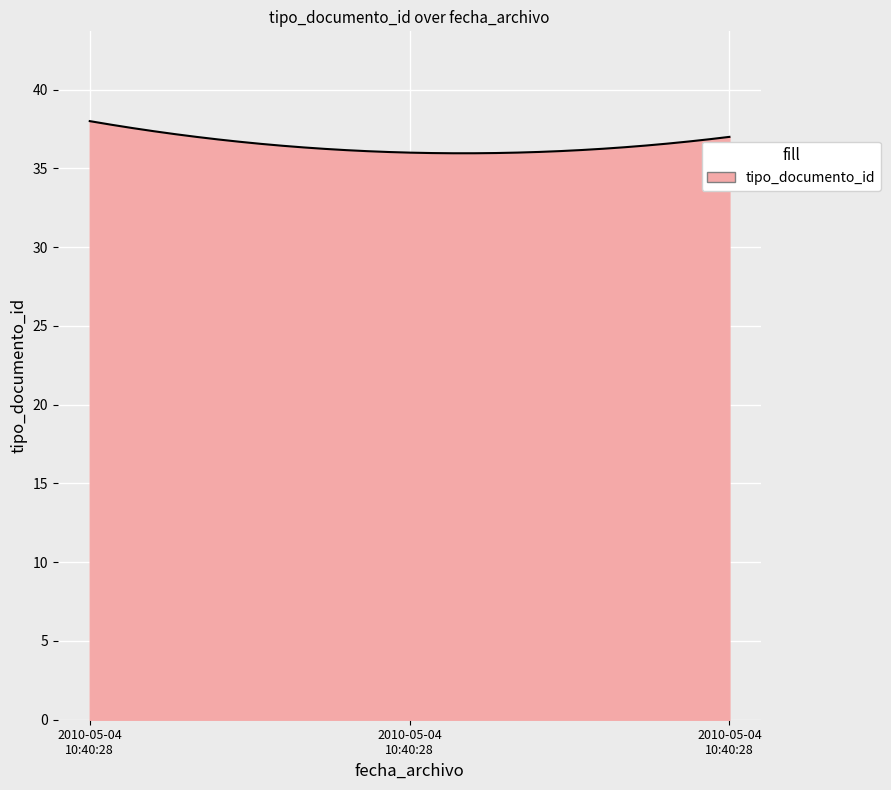

What is the minimum value shown in the chart?

36.0